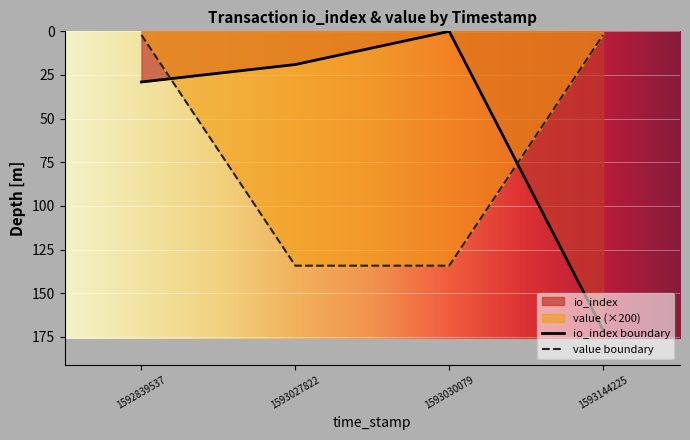

What is the average value of the io_index boundary series?

54.8